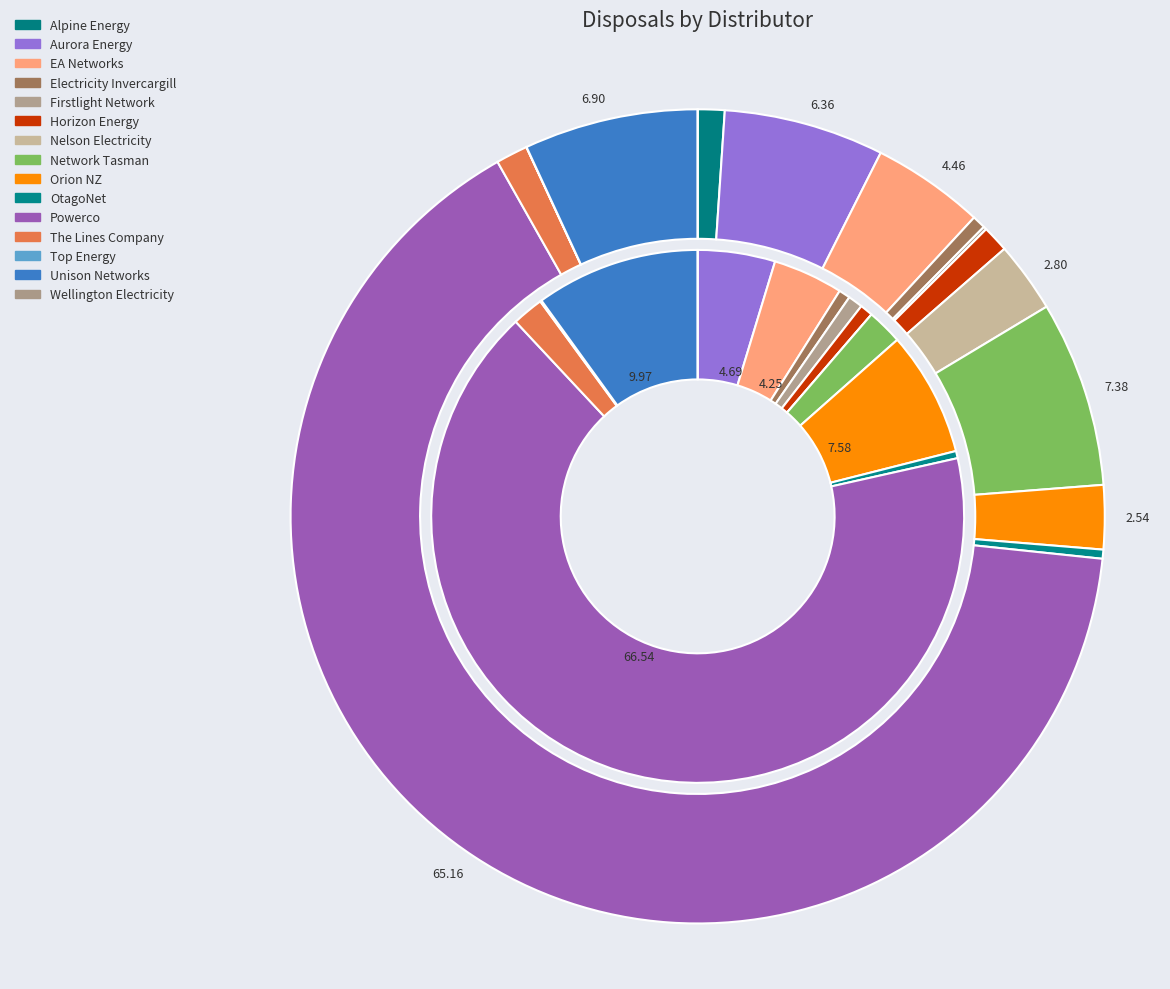

What percentage do Electricity Invercargill and Orion NZ together represent?

8.3%